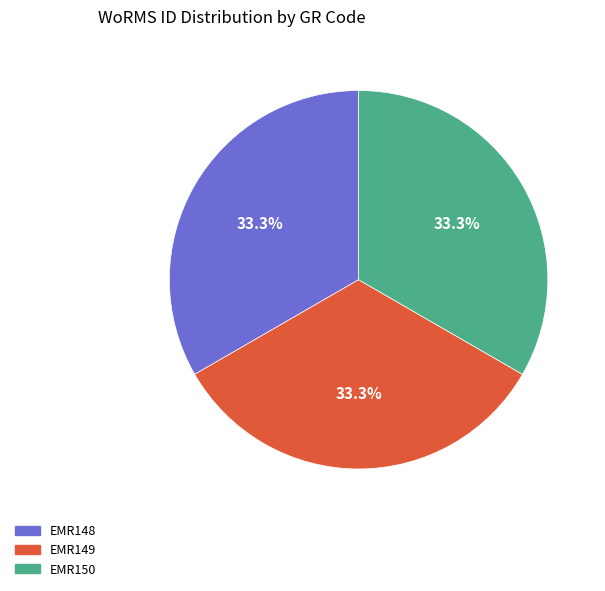

Is EMR150 the majority of the pie?

No